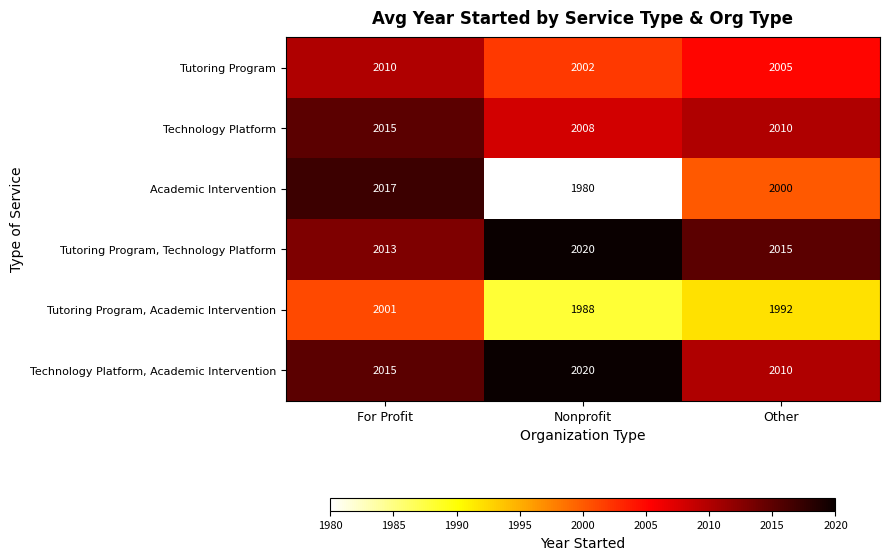

Which label corresponds to the smallest value in the chart?

Nonprofit